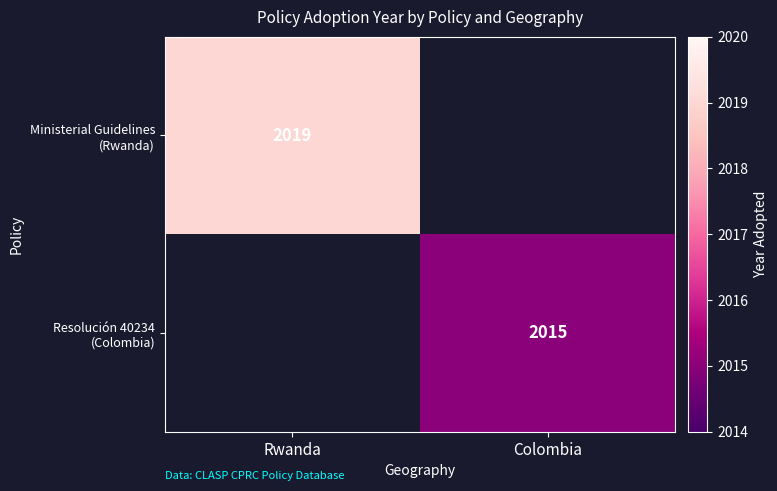

Between Colombia and Rwanda, which is larger?

Rwanda